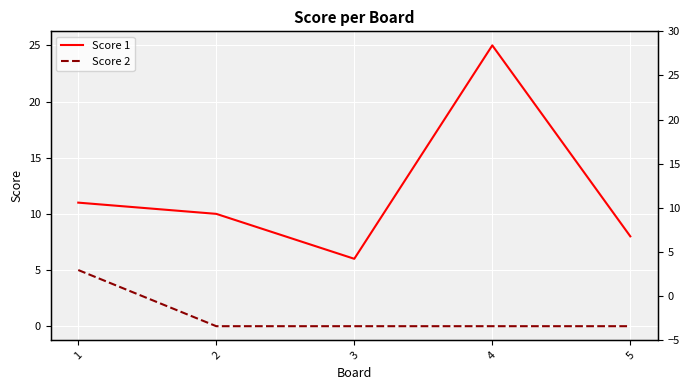

Is the value of Score 2 at 3 greater than the value of Score 1 at 1?

No